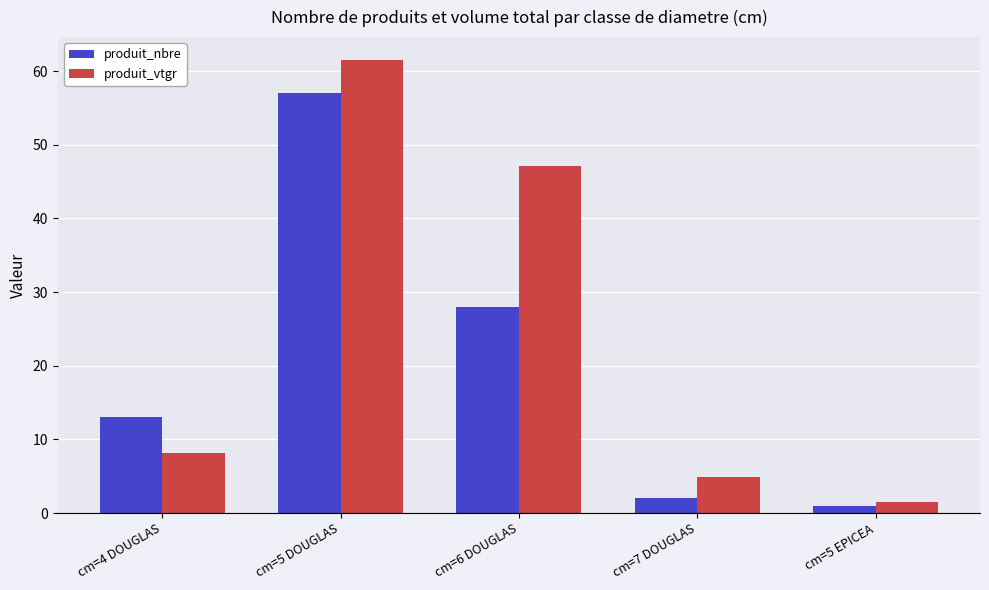

Reading left to right, transcribe all the data shown in this chart.

produit_nbre: cm=4 DOUGLAS=13.0	cm=5 DOUGLAS=57.0	cm=6 DOUGLAS=28.0	cm=7 DOUGLAS=2.0	cm=5 EPICEA=1.0
produit_vtgr: cm=4 DOUGLAS=8.2	cm=5 DOUGLAS=61.5	cm=6 DOUGLAS=47.2	cm=7 DOUGLAS=4.9	cm=5 EPICEA=1.5